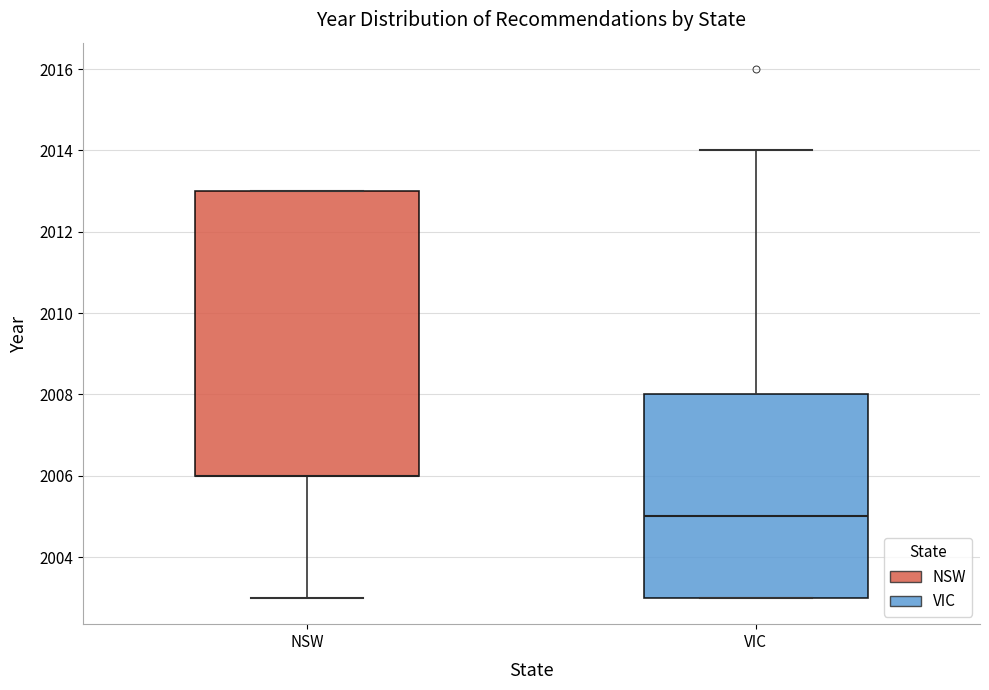

Reading left to right, read every box against the y-axis: the position of its median line, the range the box covers, and the ends of its whiskers. The values are not printed on the chart, so give them approximately, as read against the axis.

NSW: median 2006 (drawn on the box's lower edge), box 2006 to 2013, whiskers 2003 to 2013
VIC: median 2005, box 2003 to 2008, whiskers 2003 to 2014